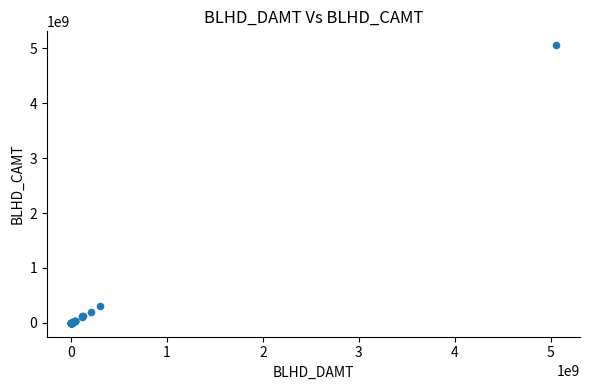

What Y value in the scatter plot is closest to 2527671000?

300000000